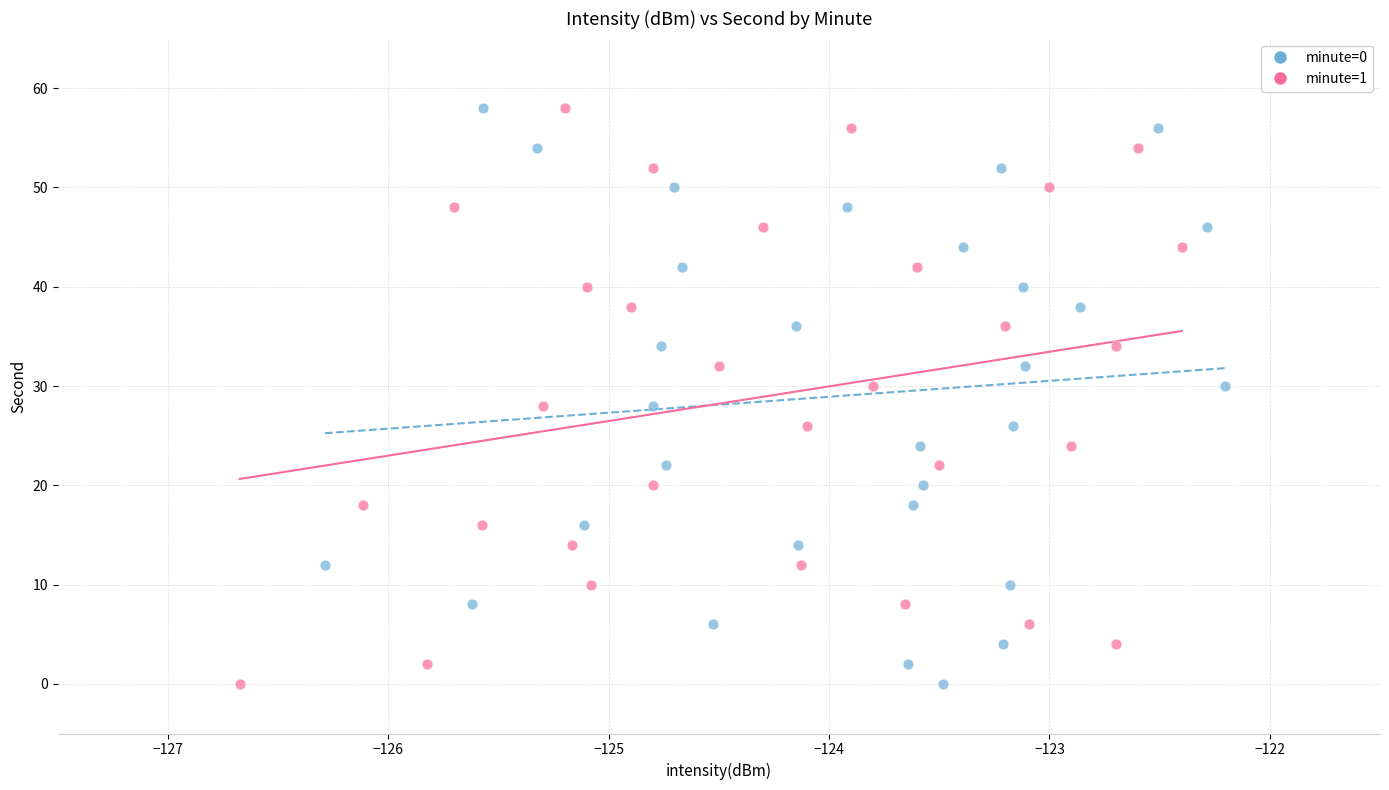

What are all the series names shown in the legend?

minute=0, minute=1